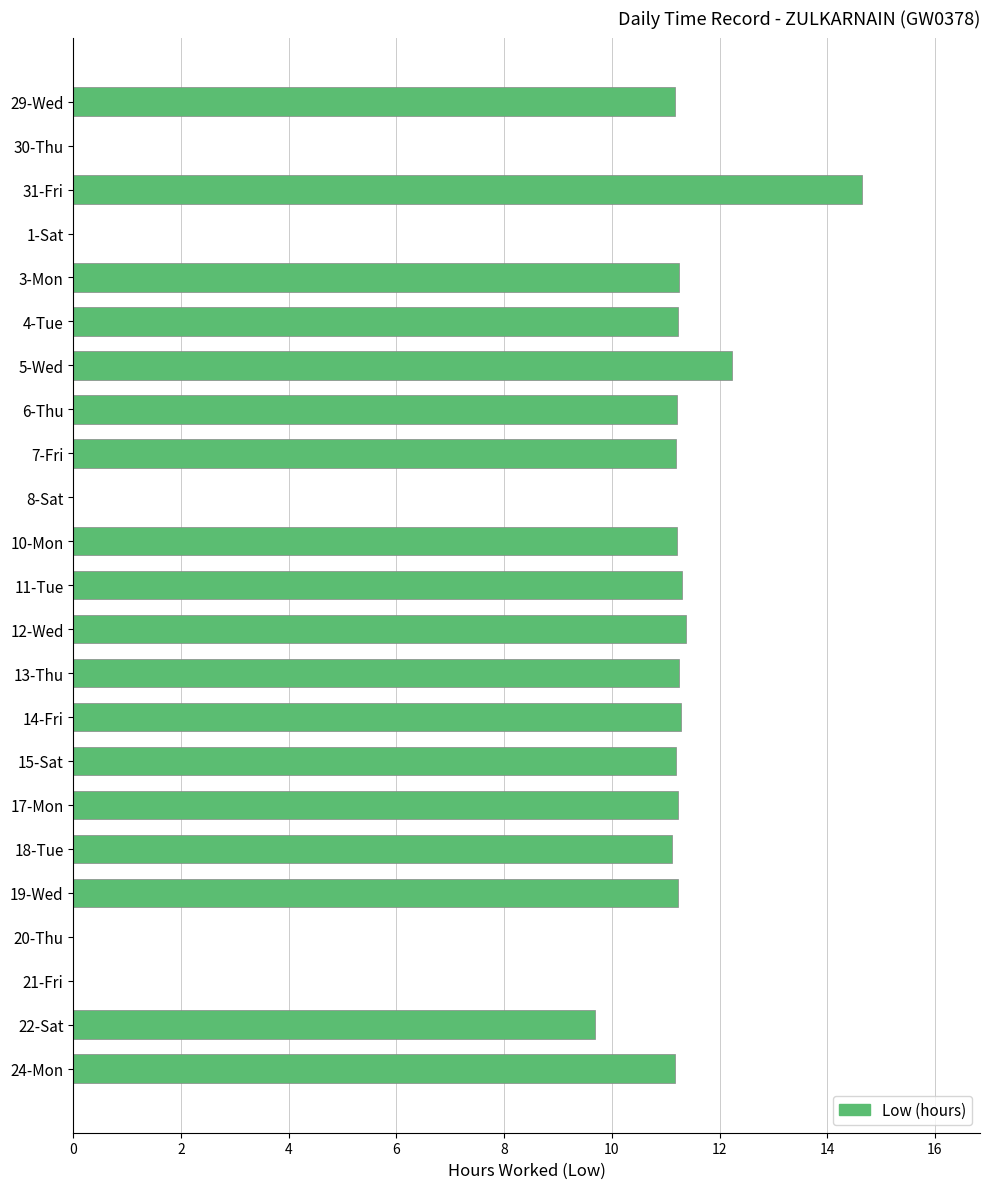

What is the greatest value displayed?

14.6